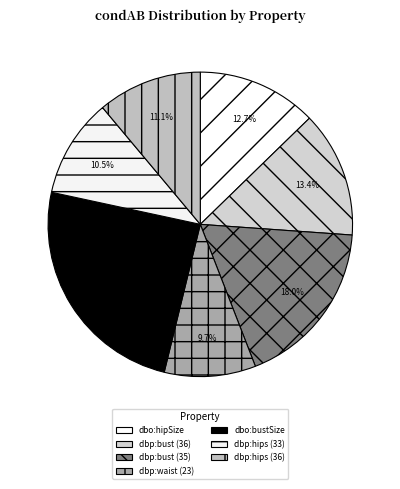

Is dbo:hipSize the majority of the pie?

No